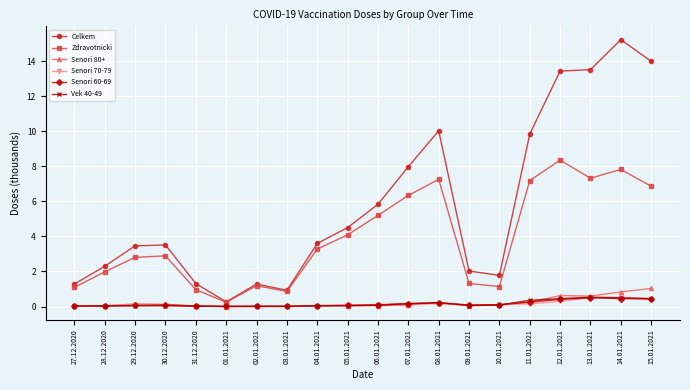

Which series changed the most between 01.01.2021 and 07.01.2021?

Celkem